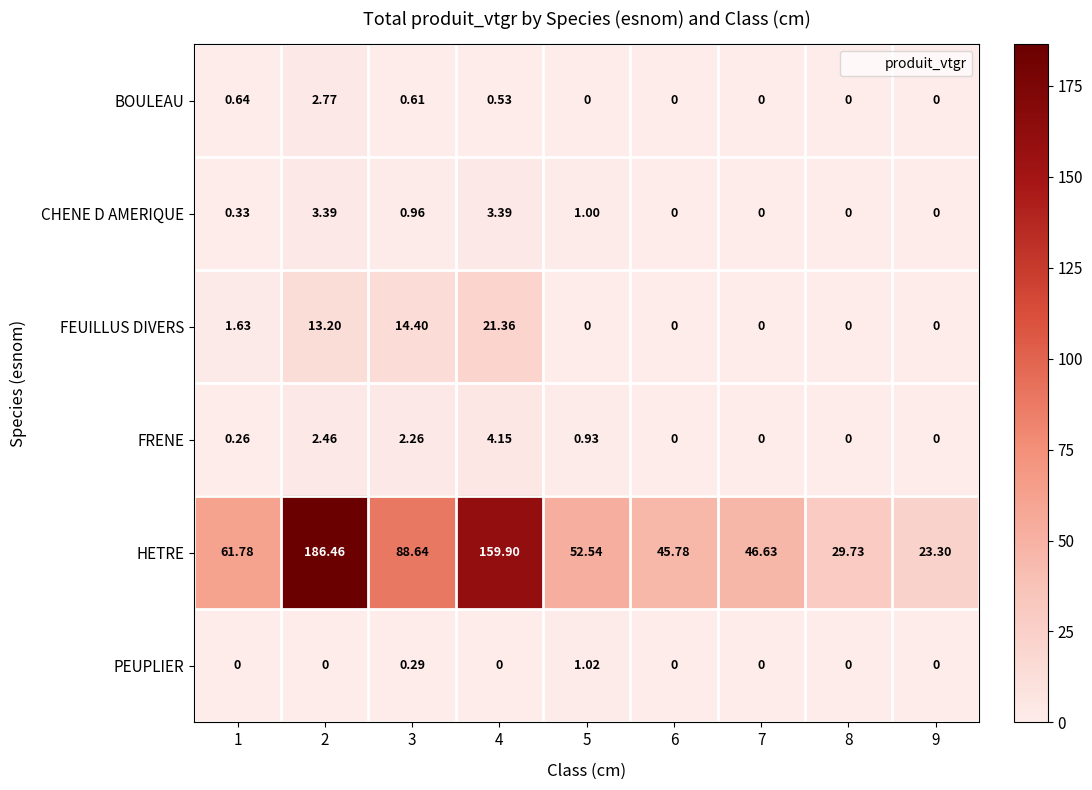

Which series has the largest total across all categories?

HETRE